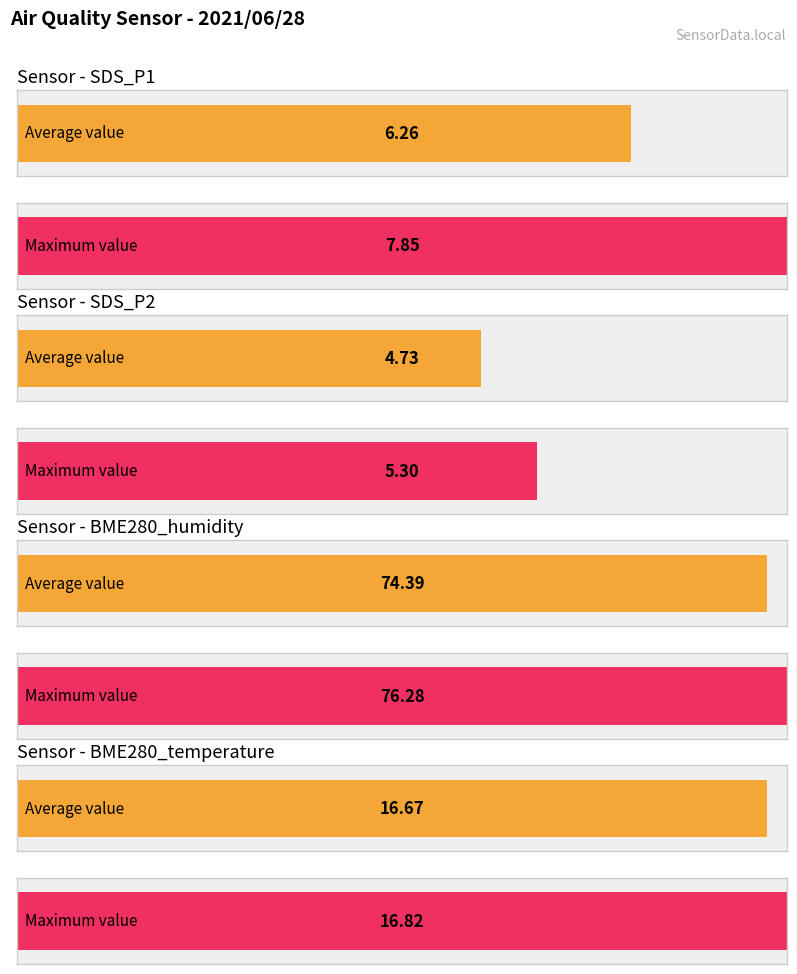

Count the number of data series in this chart.

4